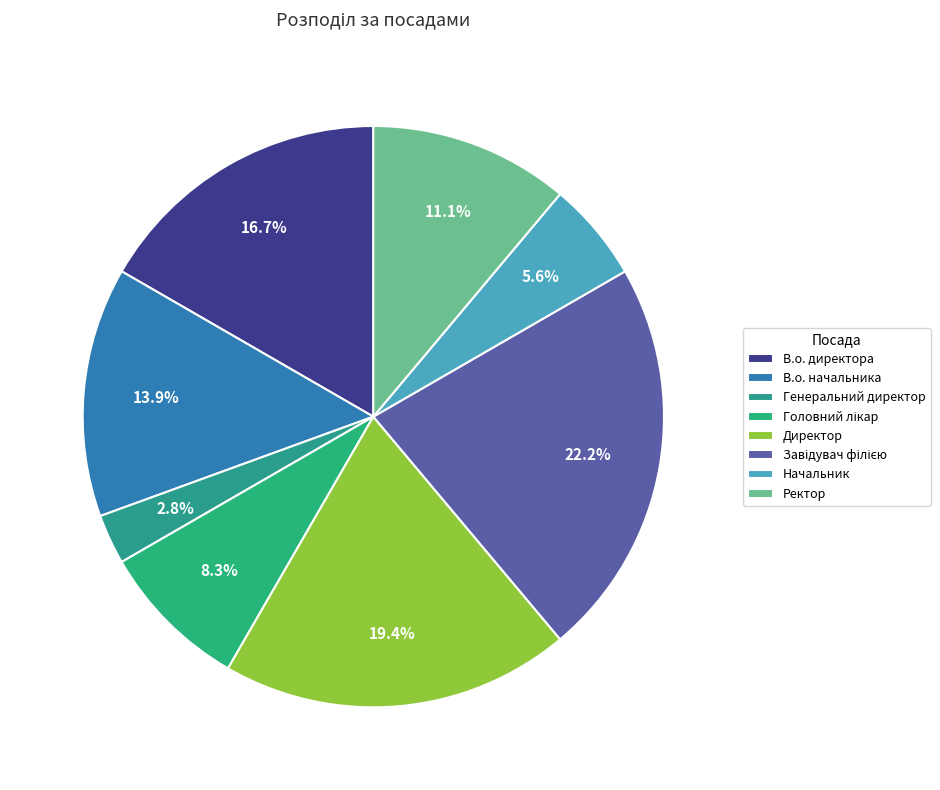

To the nearest percent, what portion does Завідувач філією represent?

22%